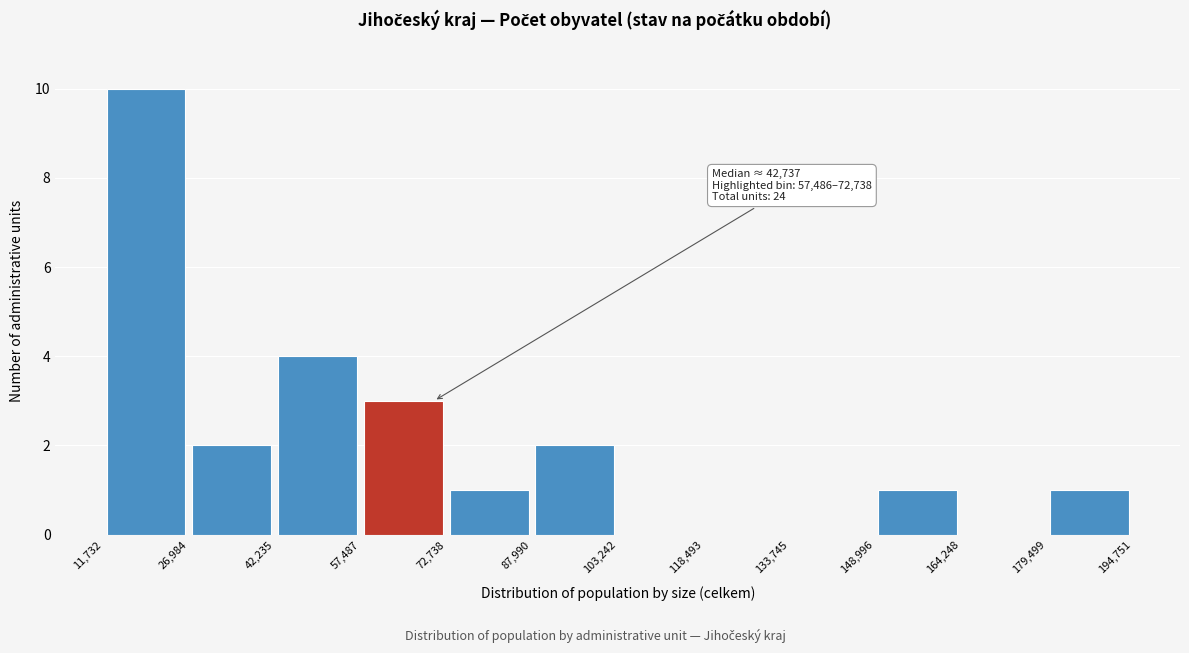

Over which range of the x-axis is the bar tallest?

11,732 to 26,984